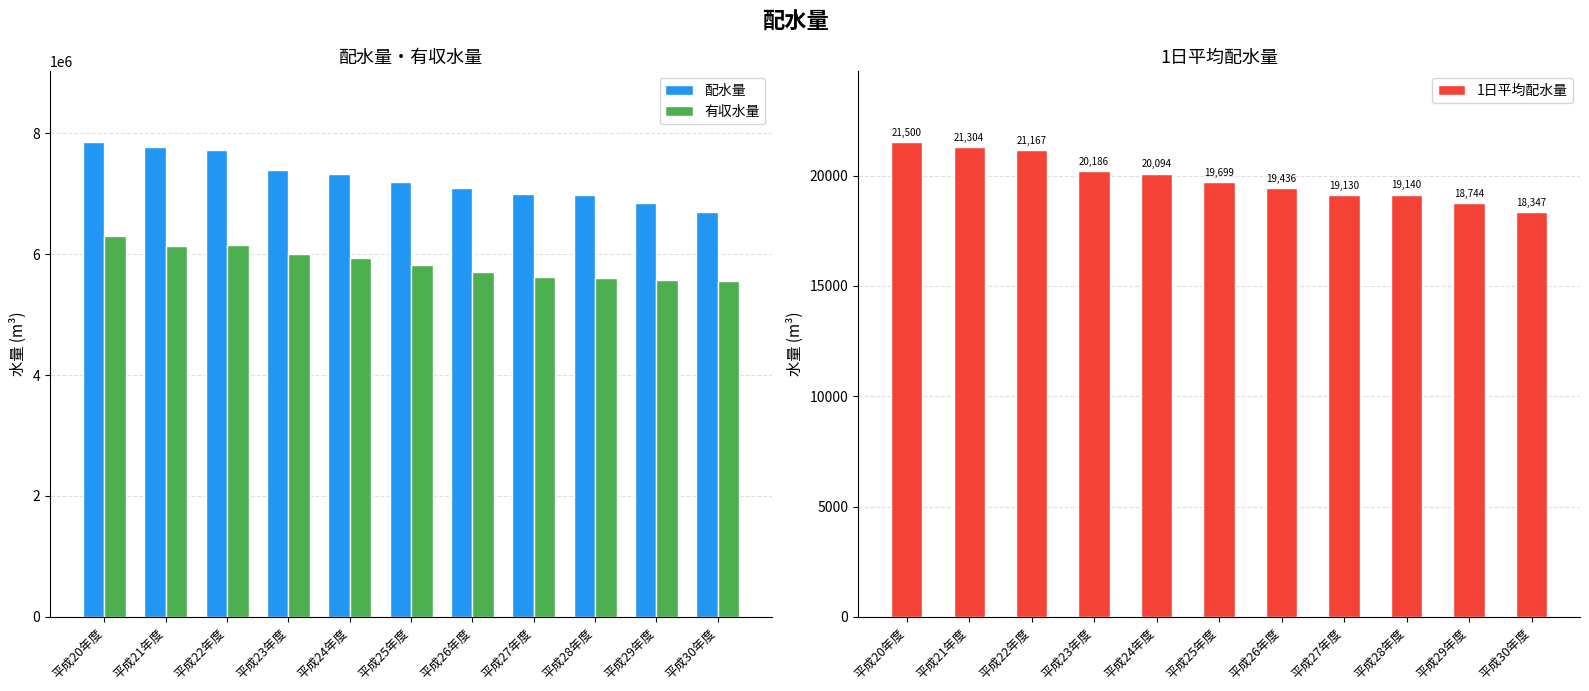

Rank the series by their maximum value, from lowest to highest.

1日平均配水量, 有収水量, 配水量